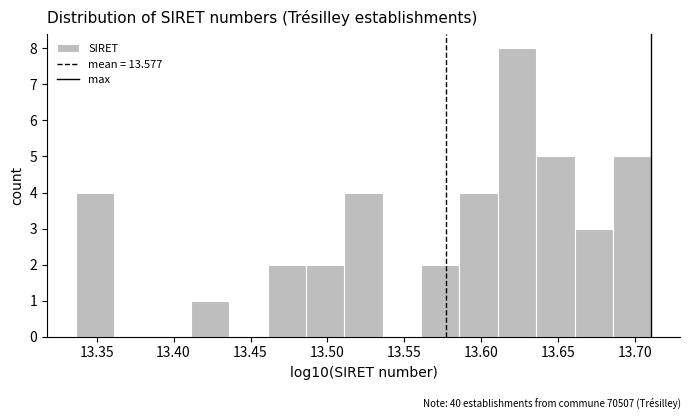

Reading left to right, list every bar in this chart as the range it spans on the x-axis followed by its height. Neither the bar edges nor the heights are printed on the chart, so give them approximately, as read against the axes.

13.335 to 13.360: 4
13.360 to 13.385: 0
13.385 to 13.410: 0
13.410 to 13.435: 1
13.435 to 13.460: 0
13.460 to 13.485: 2
13.485 to 13.510: 2
13.510 to 13.535: 4
13.535 to 13.560: 0
13.560 to 13.585: 2
13.585 to 13.610: 4
13.610 to 13.635: 8
13.635 to 13.660: 5
13.660 to 13.685: 3
13.685 to 13.710: 5